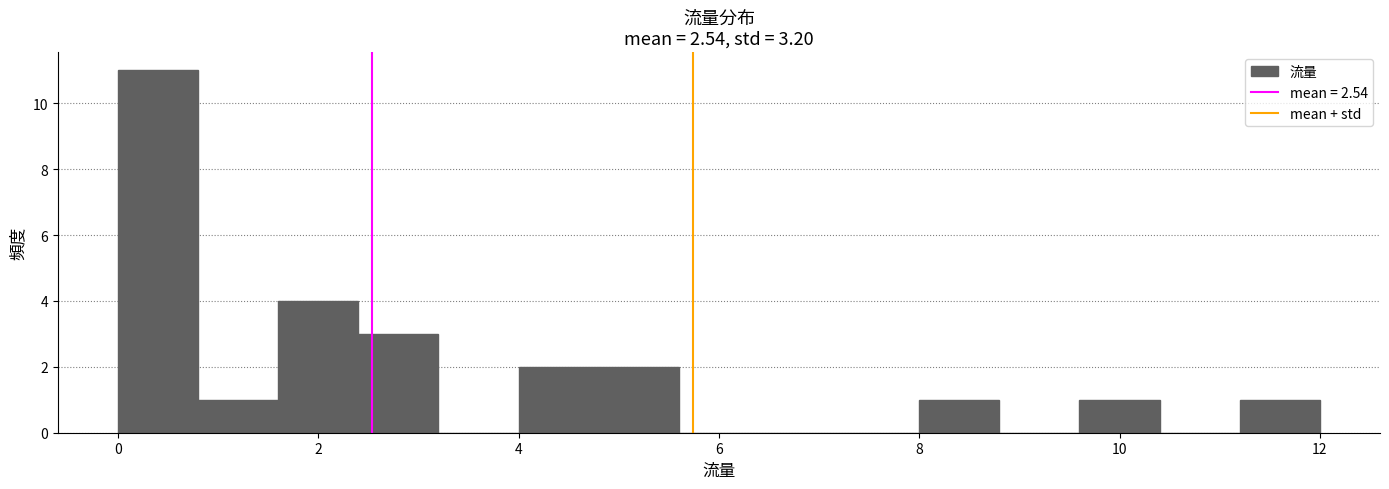

Reading left to right, list every bar in this chart as the range it spans on the x-axis followed by its height. The values are not printed on the chart, so give them approximately, as read against the axis.

0.0 to 0.8: 11
0.8 to 1.6: 1
1.6 to 2.4: 4
2.4 to 3.2: 3
3.2 to 4.0: 0
4.0 to 4.8: 2
4.8 to 5.6: 2
5.6 to 6.4: 0
6.4 to 7.2: 0
7.2 to 8.0: 0
8.0 to 8.8: 1
8.8 to 9.6: 0
9.6 to 10.4: 1
10.4 to 11.2: 0
11.2 to 12.0: 1